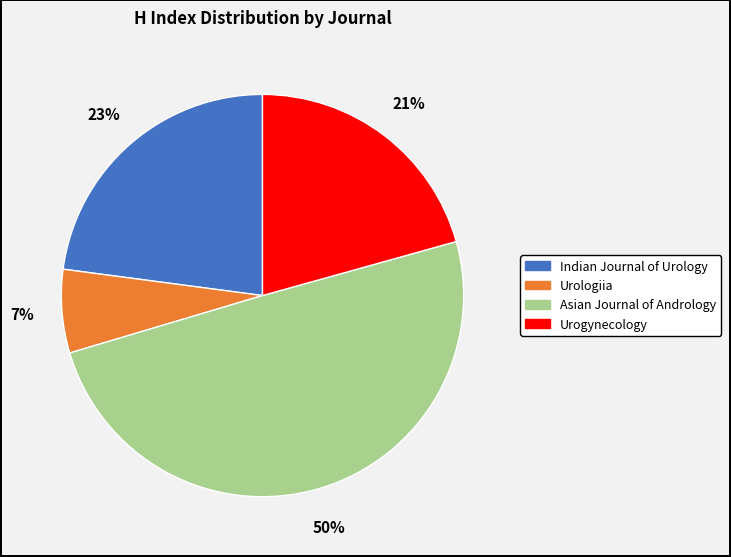

The Urologiia slice represents 7% of the pie. True or false?

True